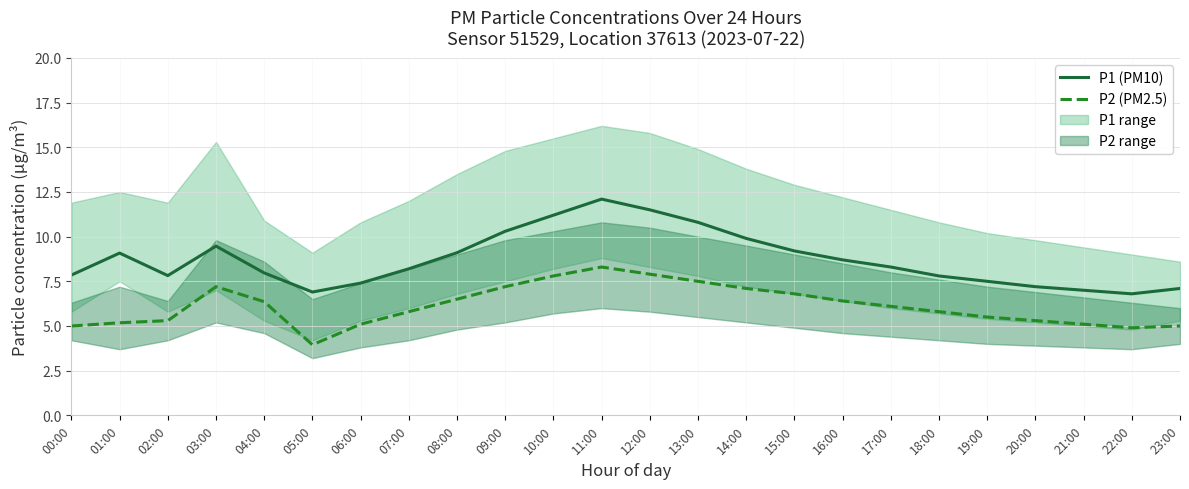

What is the difference between the P1 (PM10) values at 13:00 and 03:00?

1.3